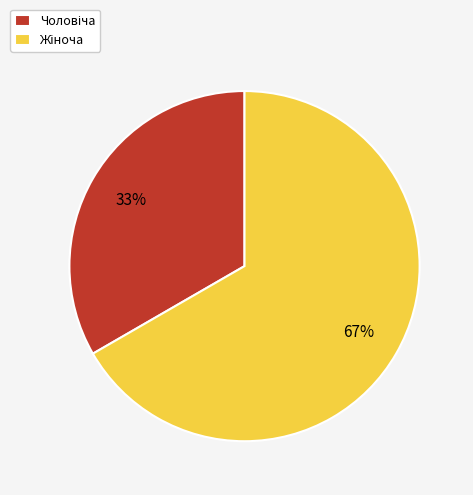

Count the number of slices in the pie.

2